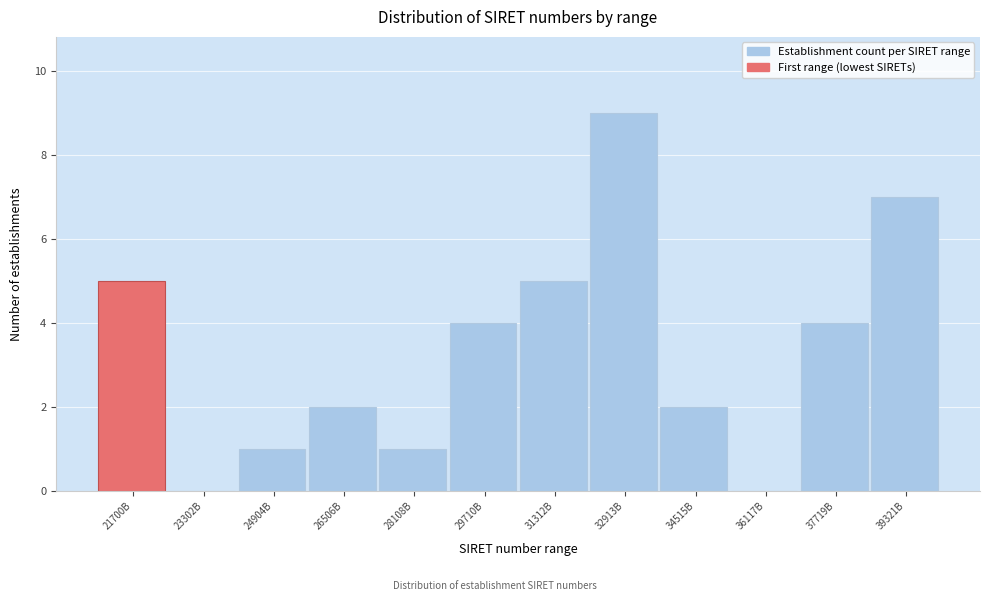

Reading right to left, list all the values displayed in this chart.

39321B=7	37719B=4	36117B=0	34515B=2	32913B=9	31312B=5	29710B=4	28108B=1	26506B=2	24904B=1	23302B=0	21700B=5